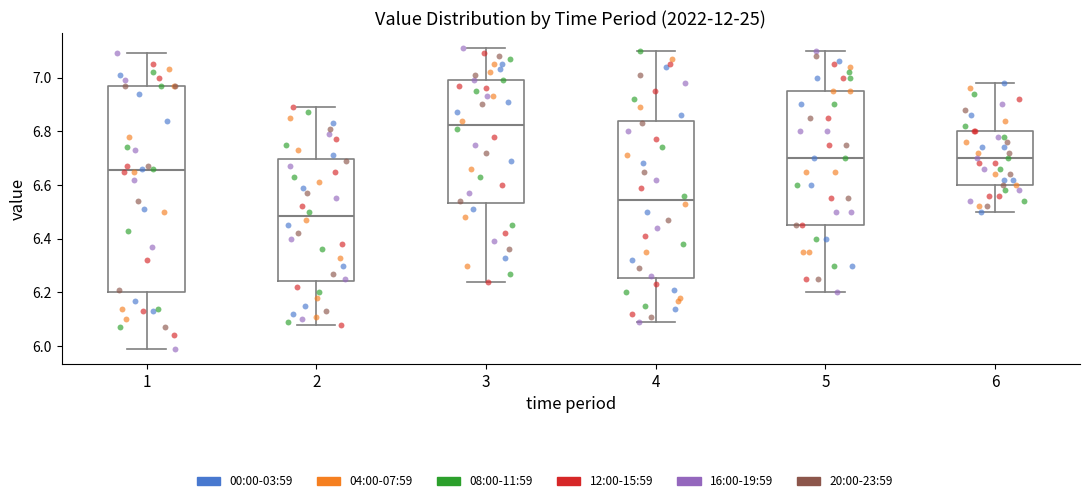

Which box is the tallest, from its lower edge to its upper edge?

1